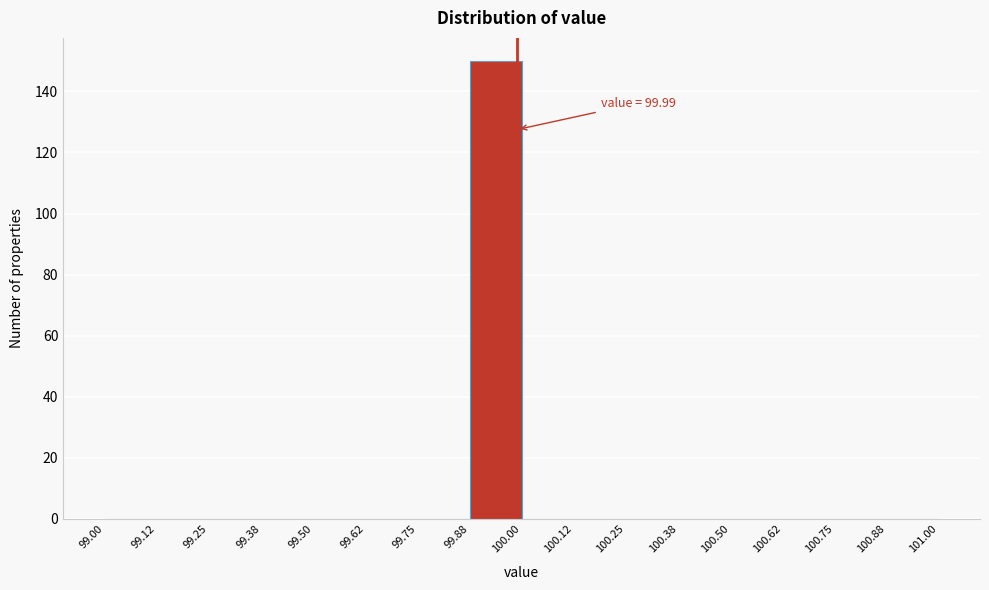

Over which range of the x-axis is the bar tallest?

99.88 to 100.00